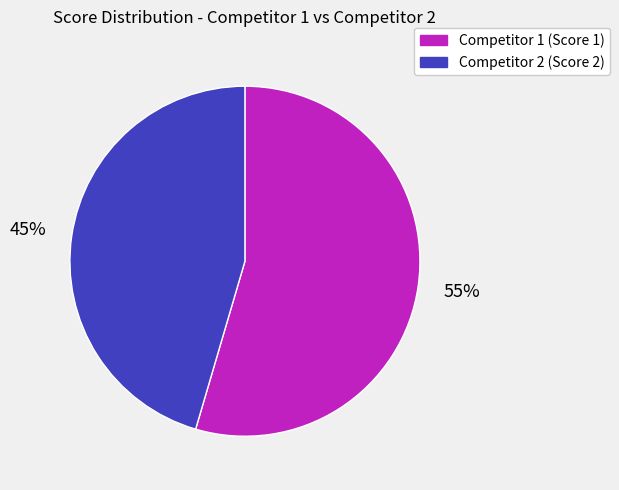

Which category has the smallest portion of the pie?

Competitor 2 (Score 2)